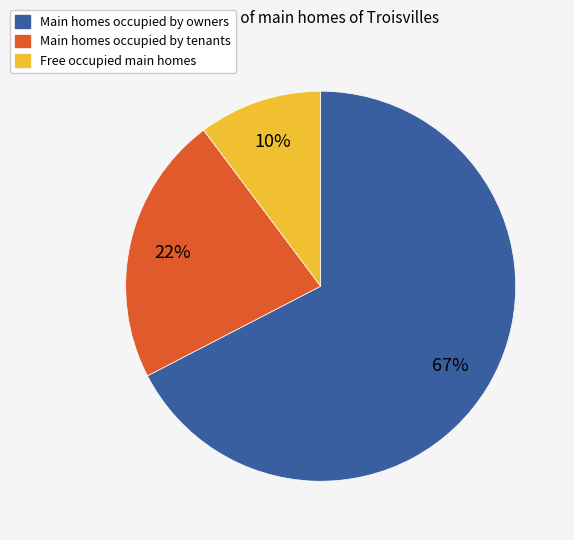

Does any single category account for the majority?

Yes